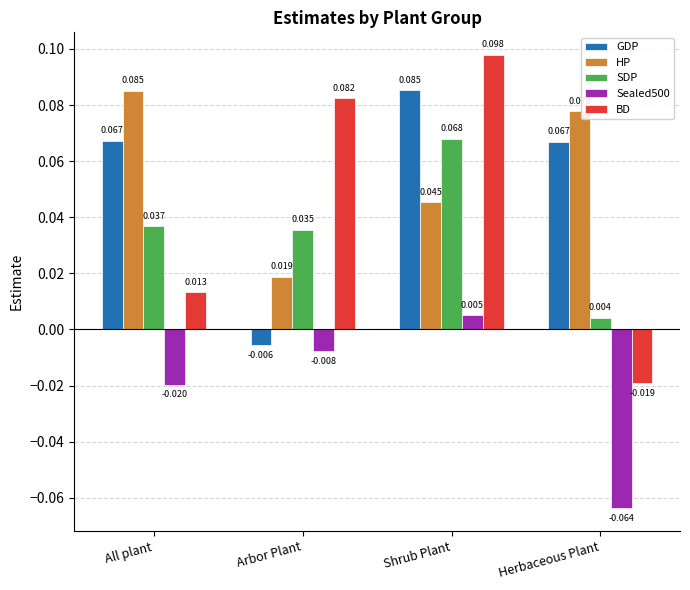

Is the value of Sealed500 at Shrub Plant greater than the value of BD at Herbaceous Plant?

Yes